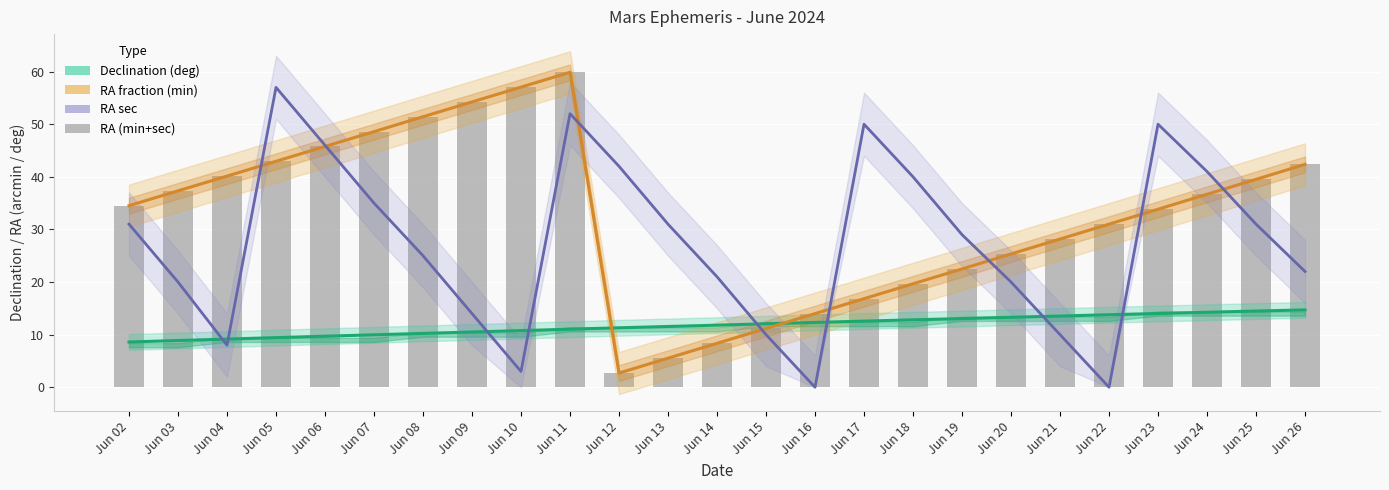

Where does the RA sec series first go above 29?

Jun 02